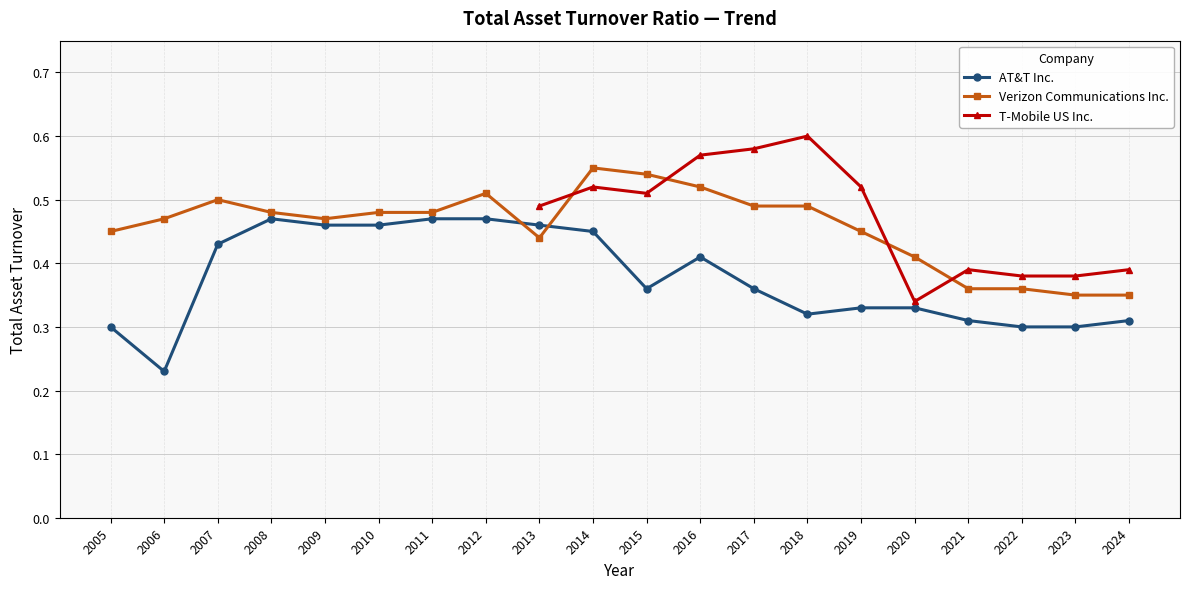

True or false: Verizon Communications Inc. has a value of 0.8 at 2012.

False